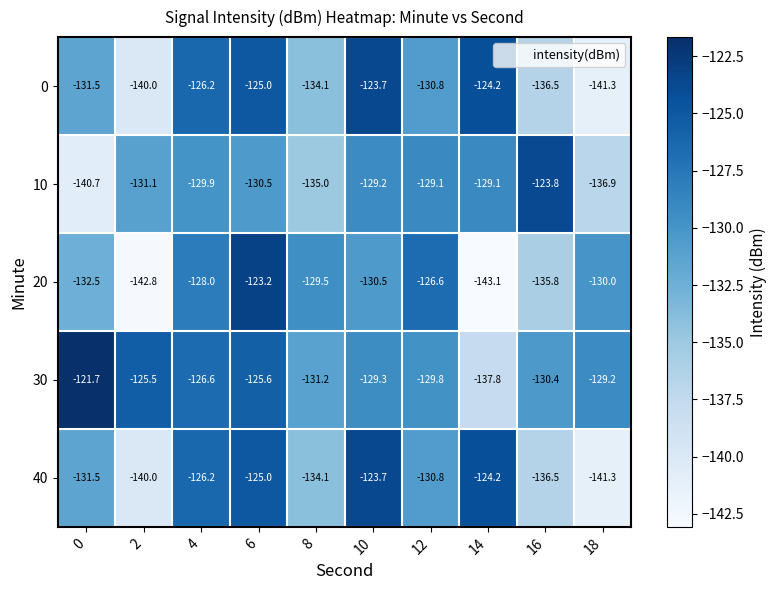

At which label does 20 first exceed -130?

4